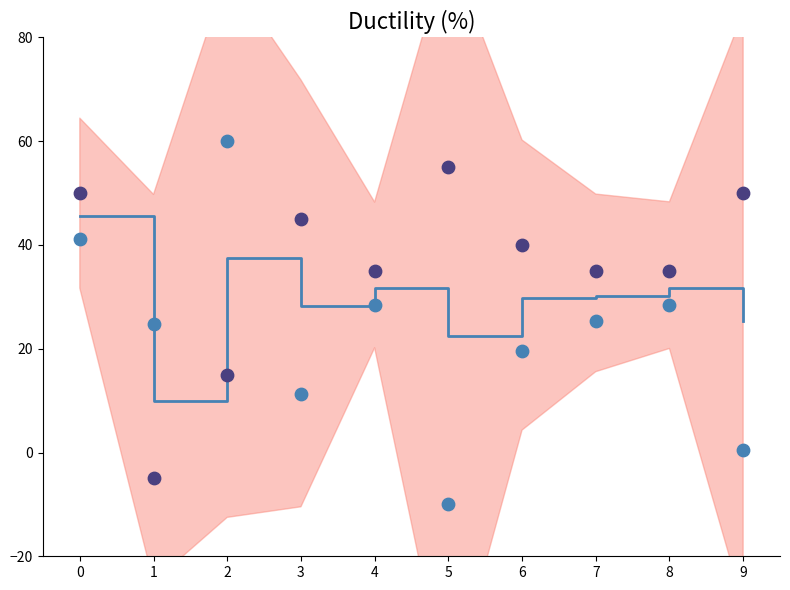

Which series has the largest Y range (max minus min)?

Item Id